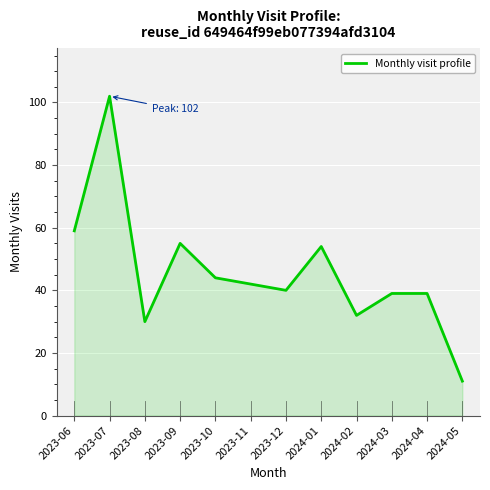

The chart shows a value of 20 at 2024-04. True or false?

False